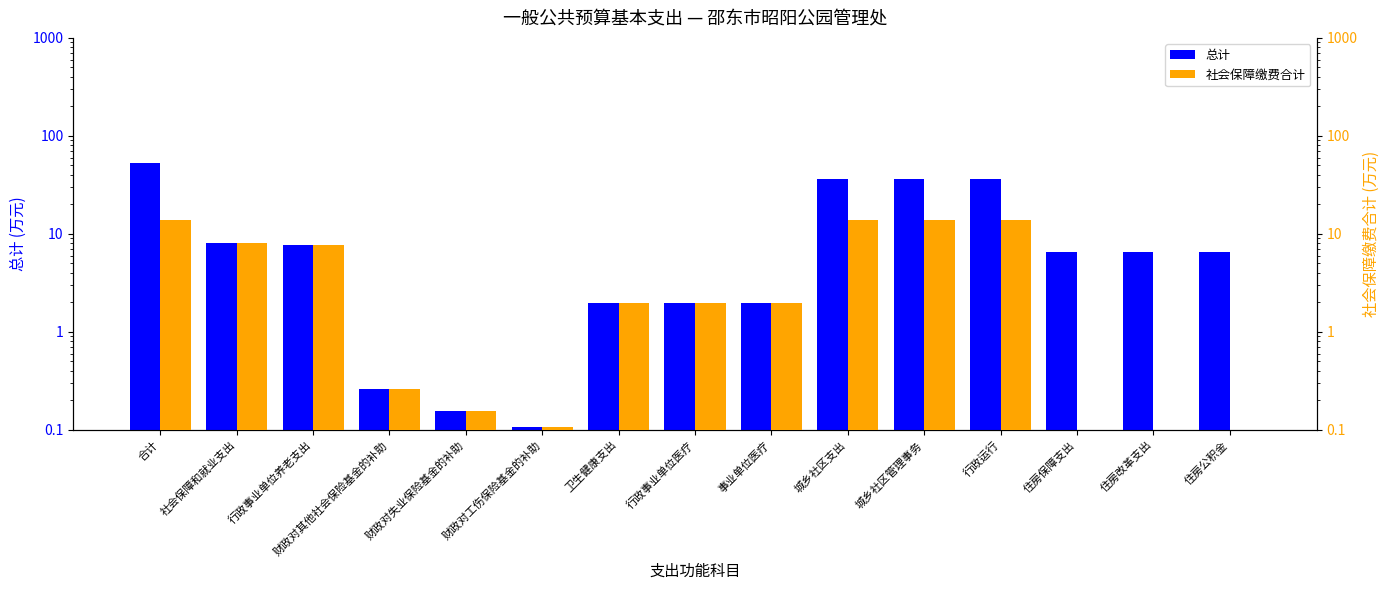

Rank the series by their maximum value, from highest to lowest.

总计, 社会保障缴费合计